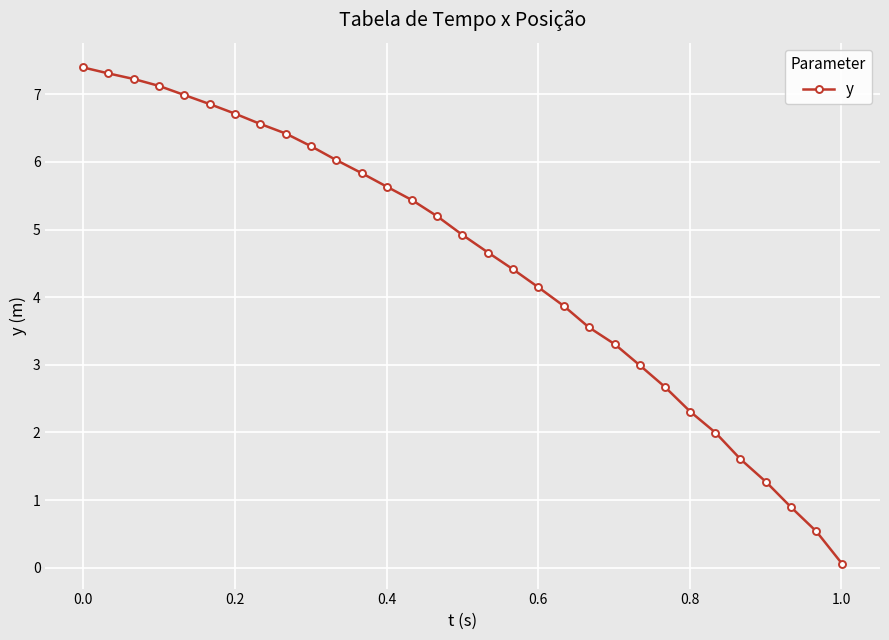

What is the value of the 28th point from the left?

1.3